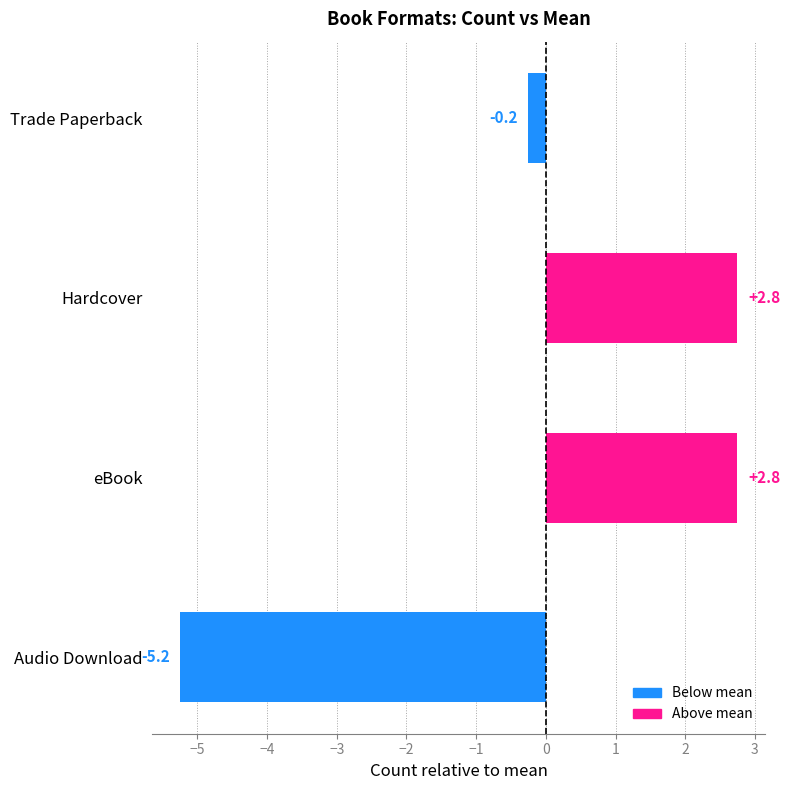

Is it true that the value at Audio Download is -8.9?

False